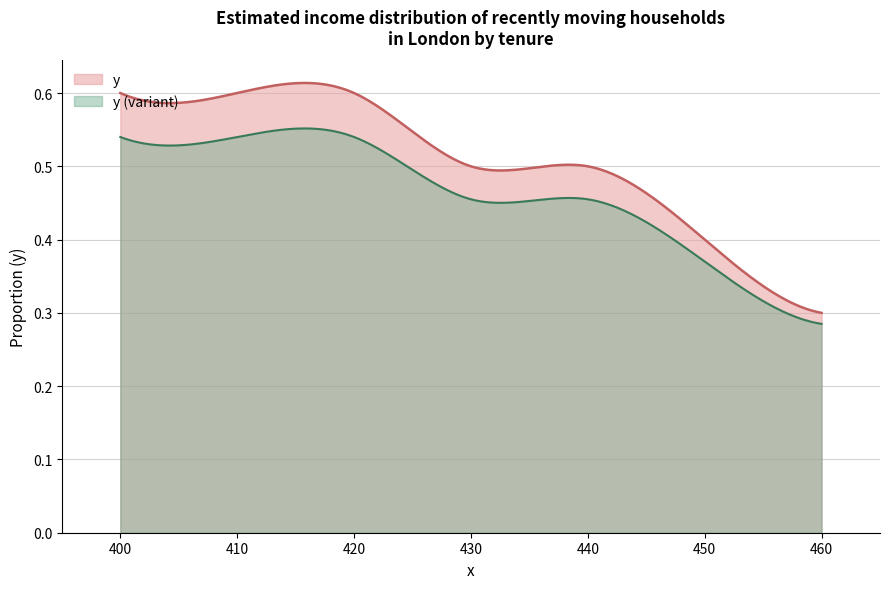

Rank the series by their average value, from lowest to highest.

y (variant), y